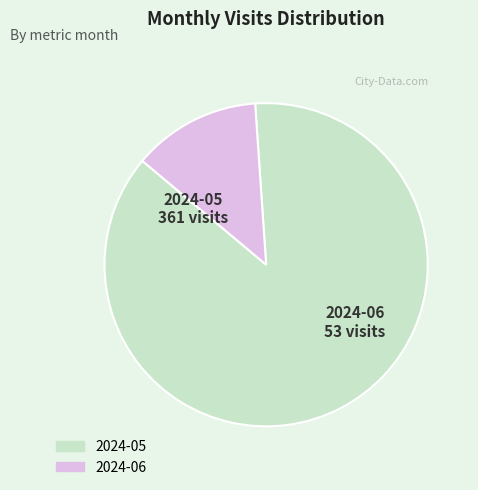

Which category accounts for the majority?

2024-05